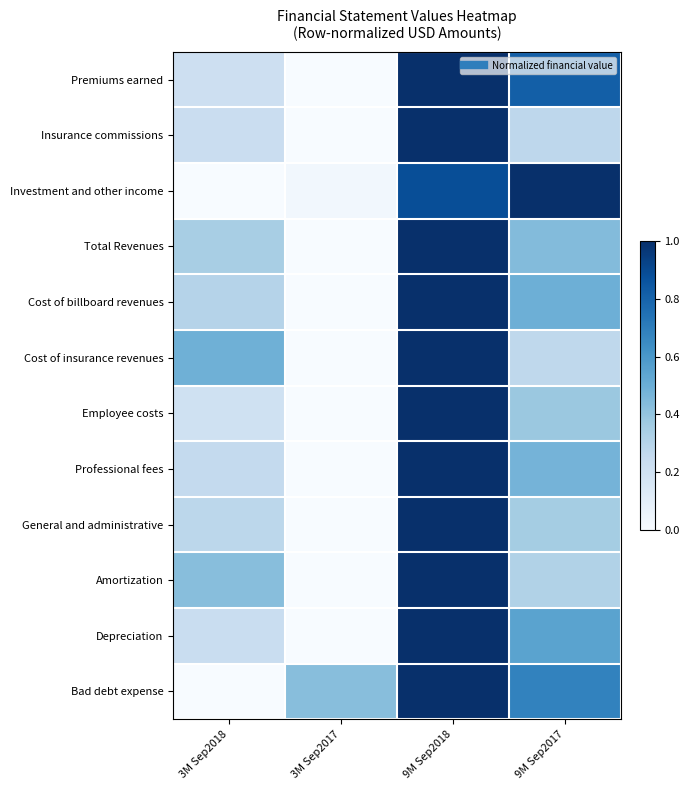

What is the total value across all series at 3M Sep2017?

0.5